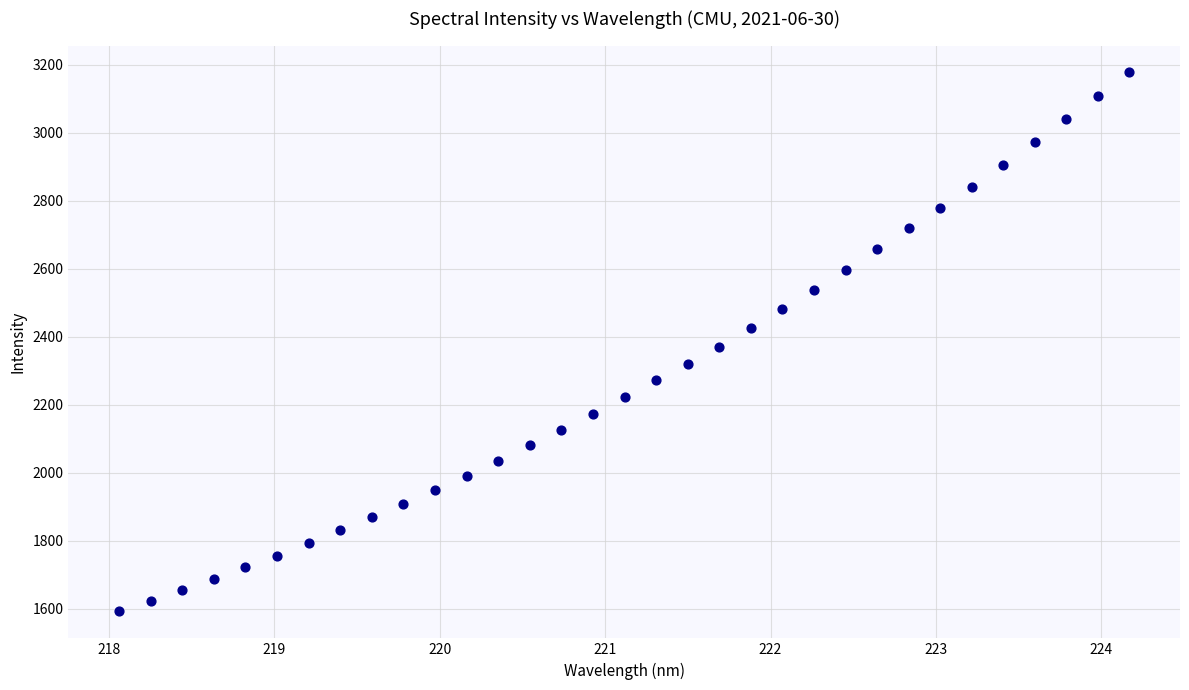

What is the range of Y values (max minus min)?

1586.0